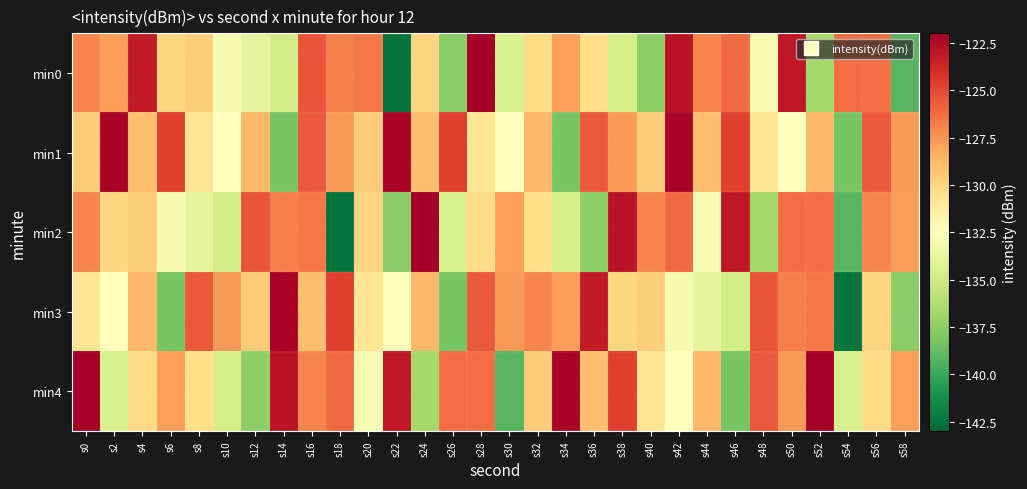

How many data points does each series have?

30